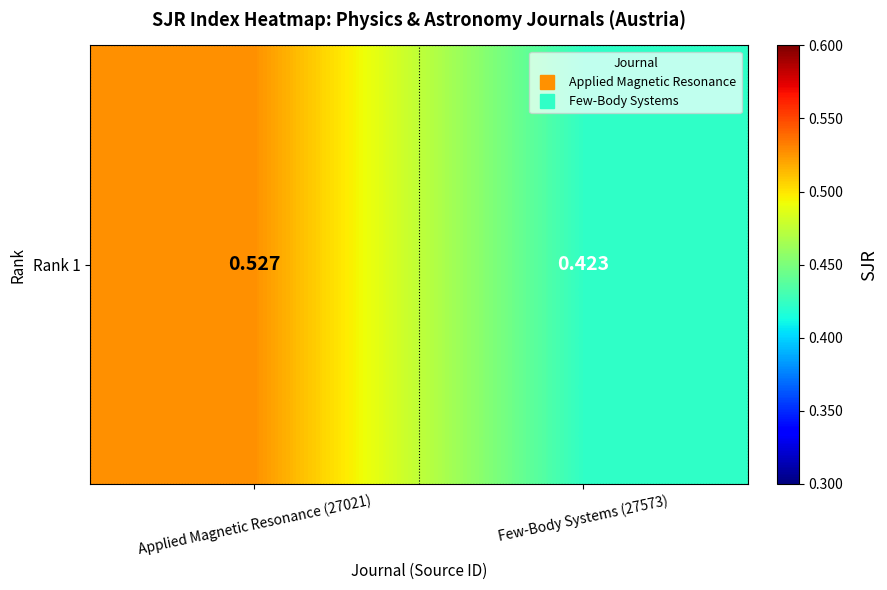

Reading left to right, list all the values displayed in this chart.

0.5	0.4